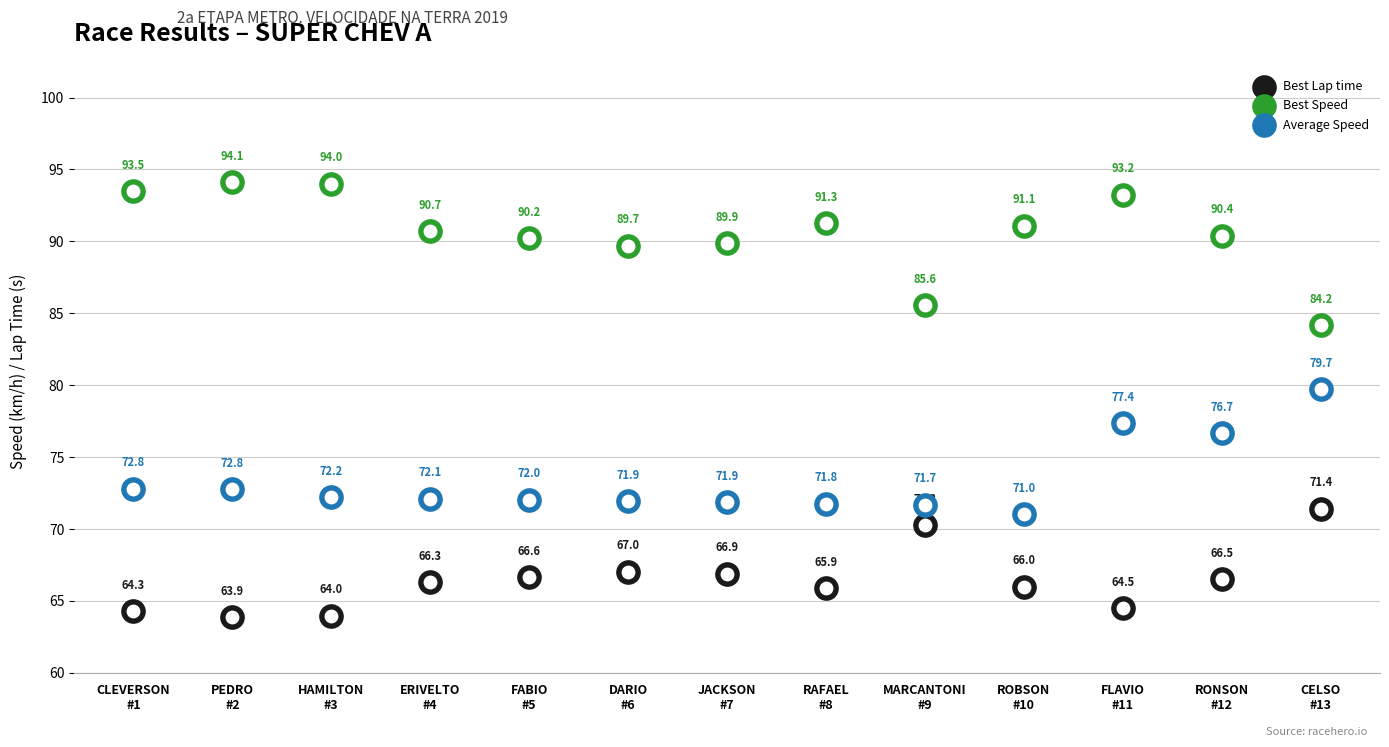

Which series contains the lowest Y value?

Best Lap time